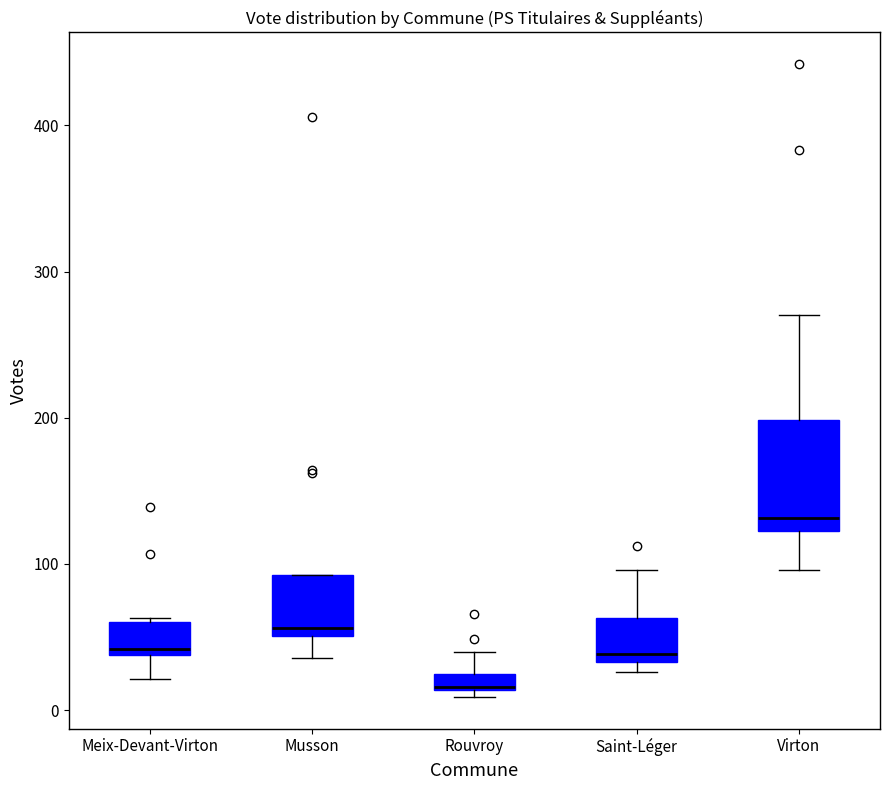

Which box has the lowest median line?

Rouvroy